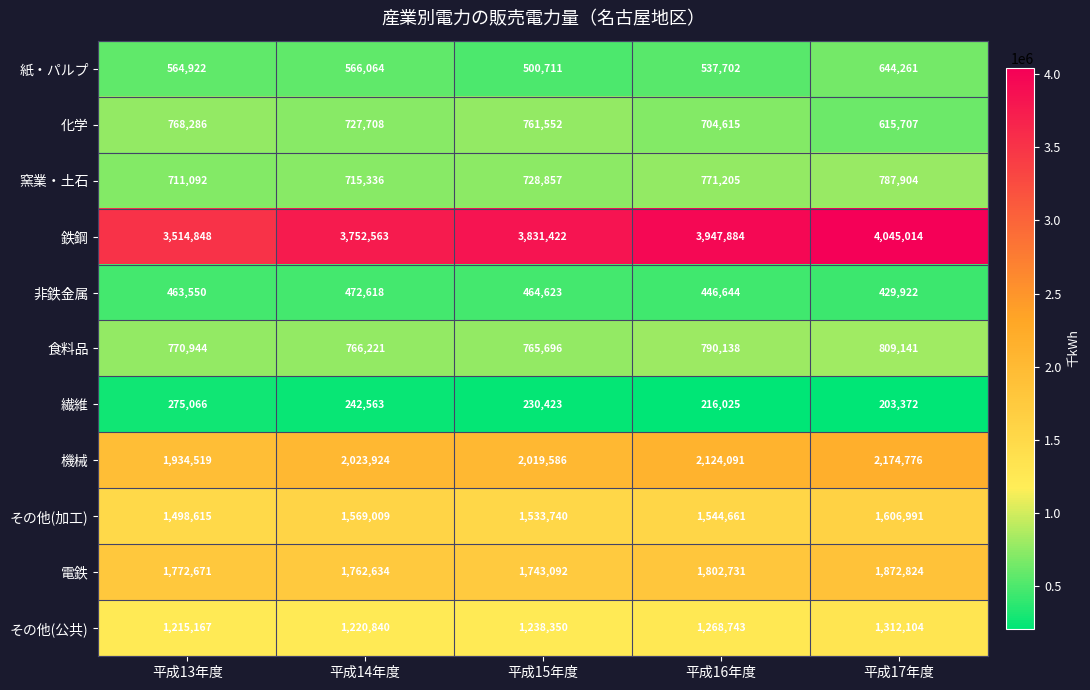

What is the average value of the 鉄鋼 series?

3818346